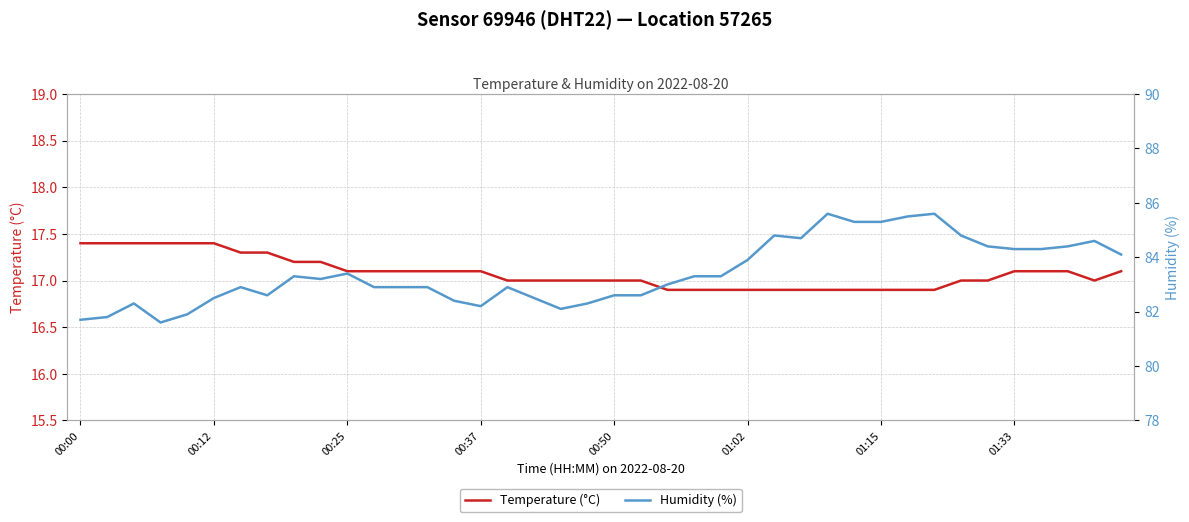

True or false: Temperature (°C) has a value of 17.0 at 16.

True